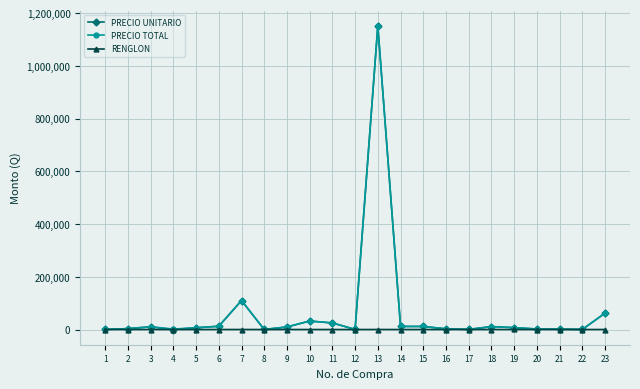

True or false: PRECIO TOTAL has more than 1 points higher than both neighbors.

True